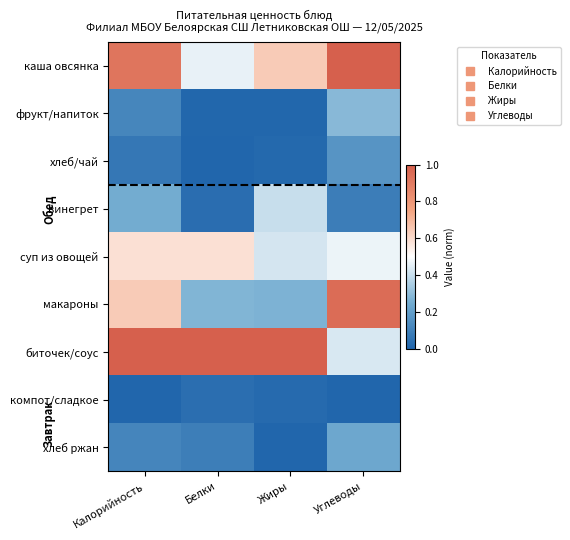

At which category is the sum across all series the highest?

Калорийность